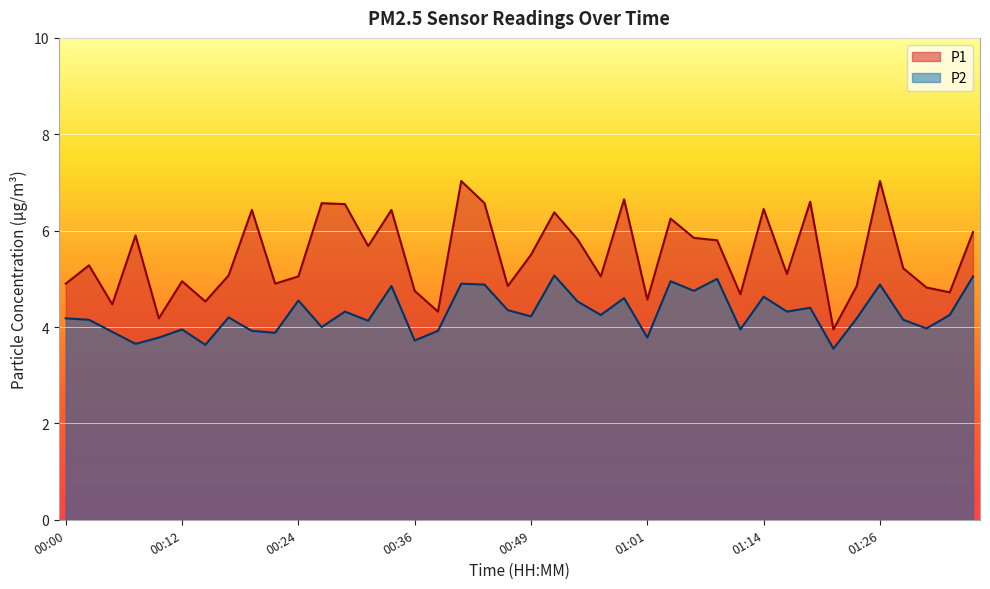

At which category is the sum across all series the highest?

00:41